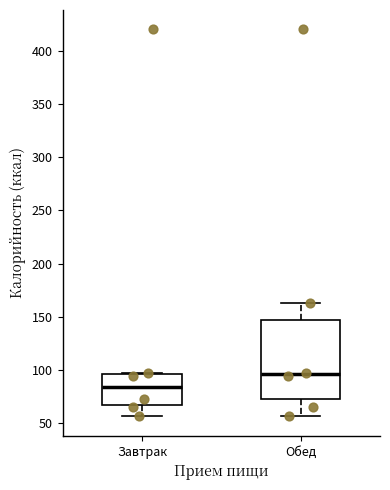

Reading left to right, transcribe this box plot: for each box, give where its median line is, the range the box spans, and where its two whiskers end, as read against the y-axis. The values are not printed on the chart, so give them approximately, as read against the axis.

Завтрак: median 85, box 65 to 95, whiskers 55 to 95
Обед: median 95, box 70 to 145, whiskers 55 to 165